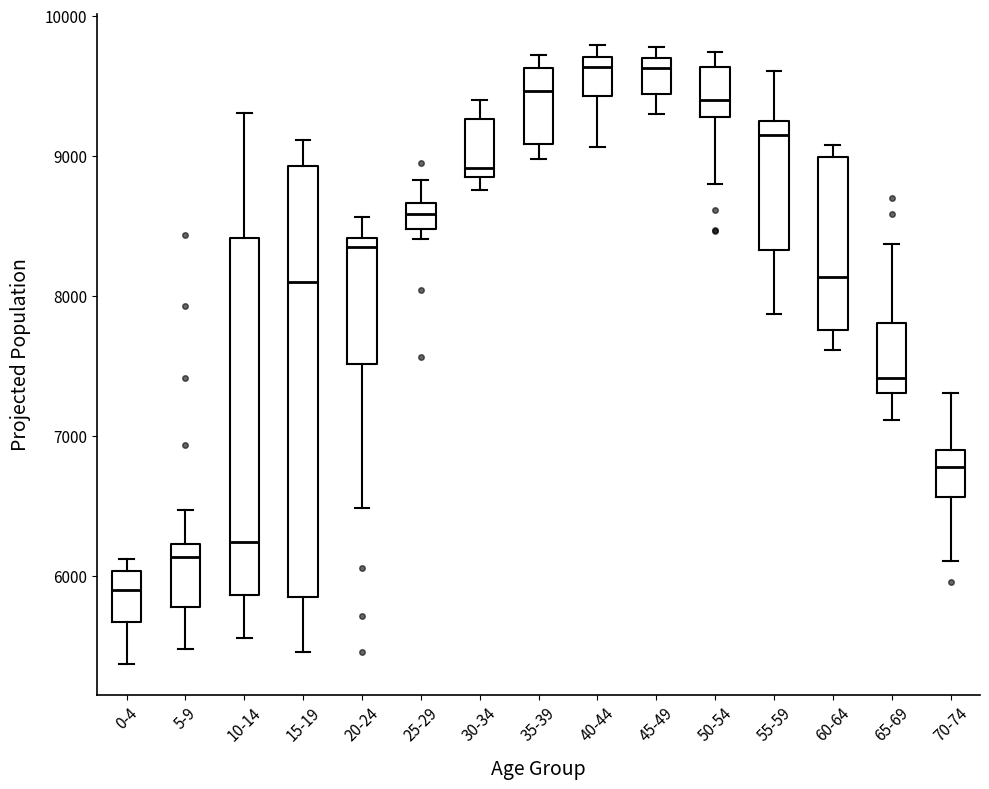

Which box is the tallest, from its lower edge to its upper edge?

15-19